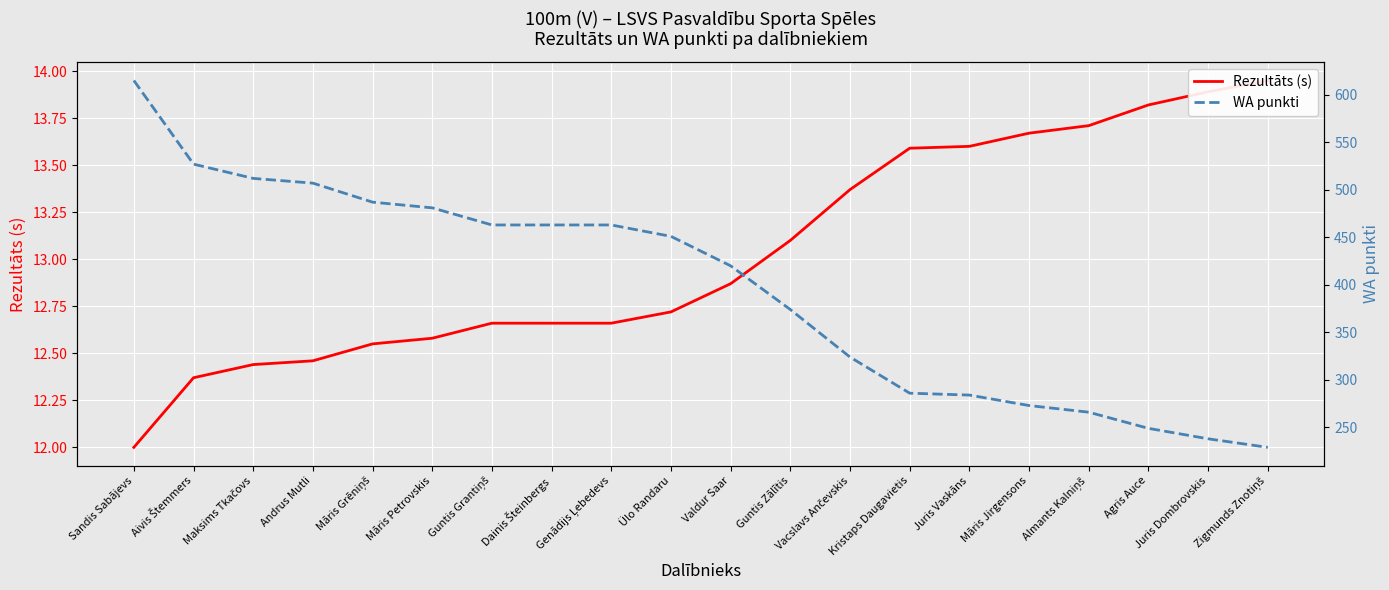

Is it true that WA punkti equals 152.3 at Guntis Grantiņš?

False